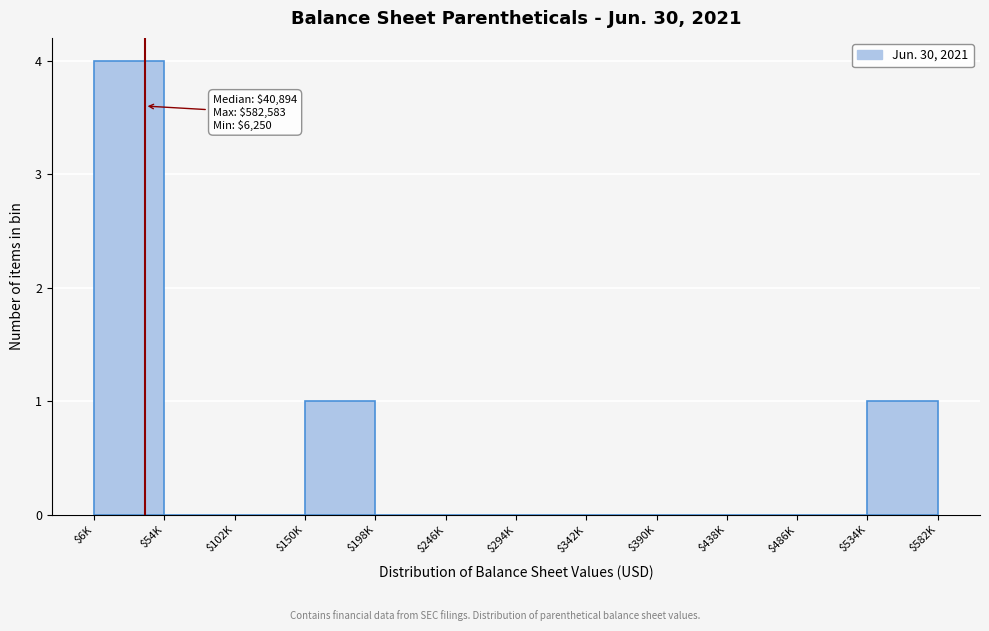

What is the sum of all values?

6